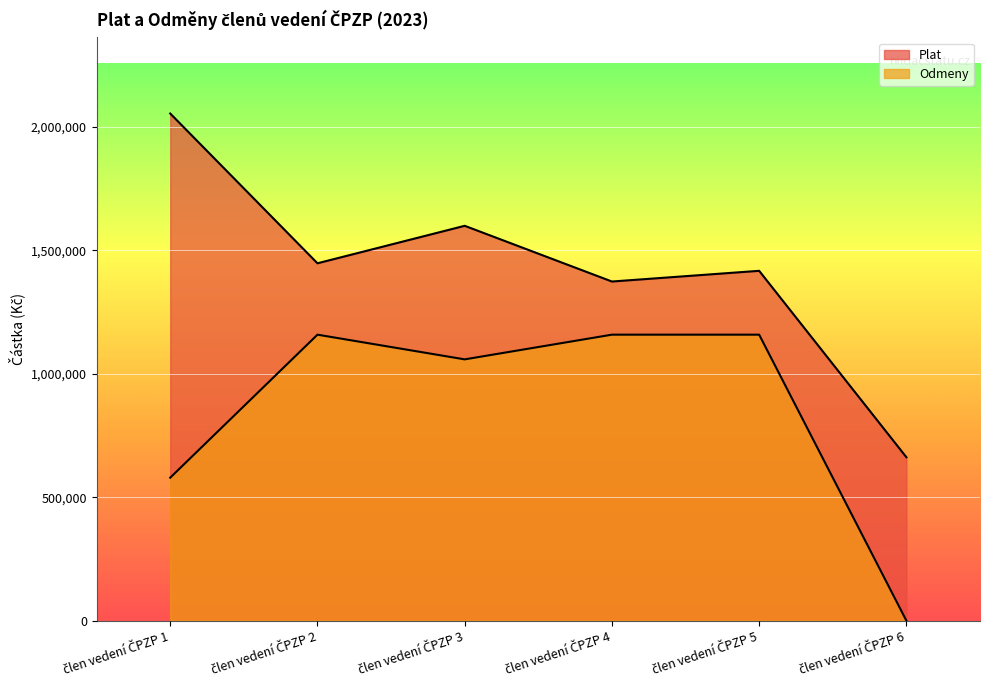

Which has a higher value, člen vedení ČPZP 4 or člen vedení ČPZP 5?

člen vedení ČPZP 5